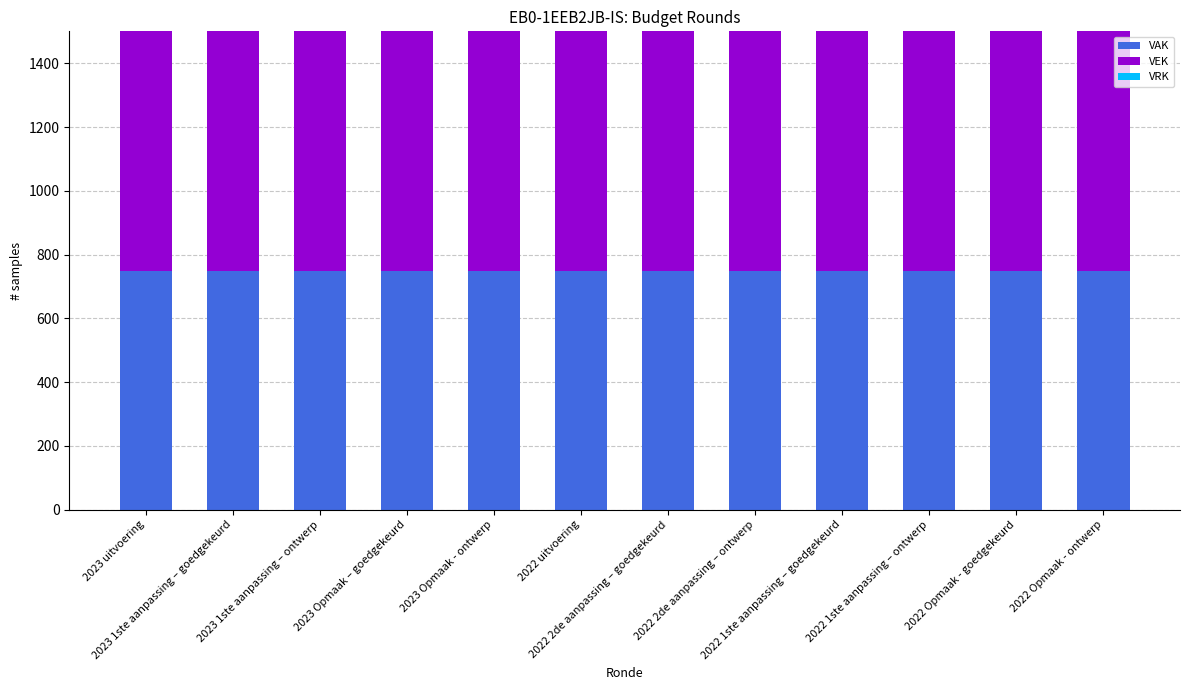

How many bars are there in each group?

3